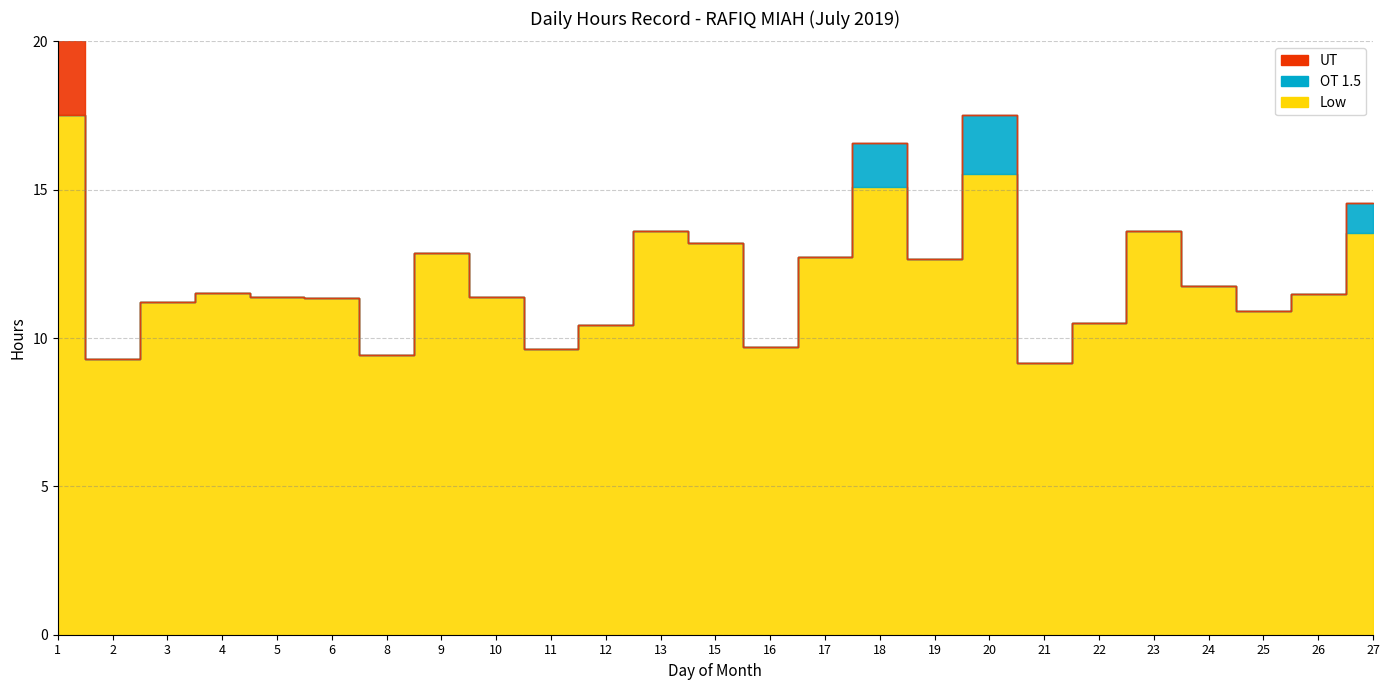

Is it true that Low equals 27.4 at 20?

False